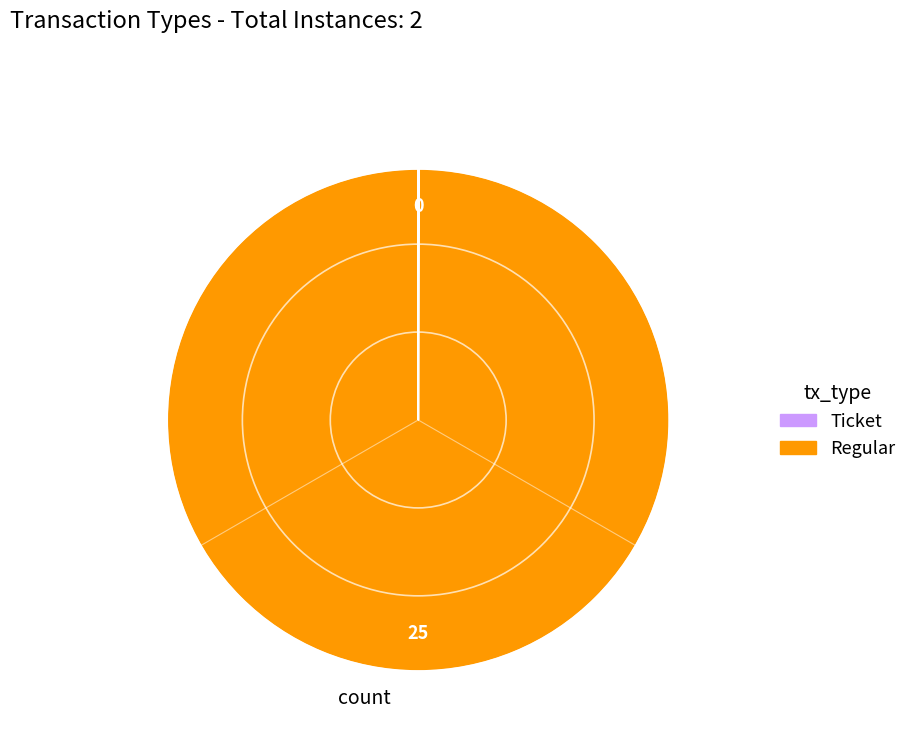

True or false: Regular accounts for 100% of the total.

True